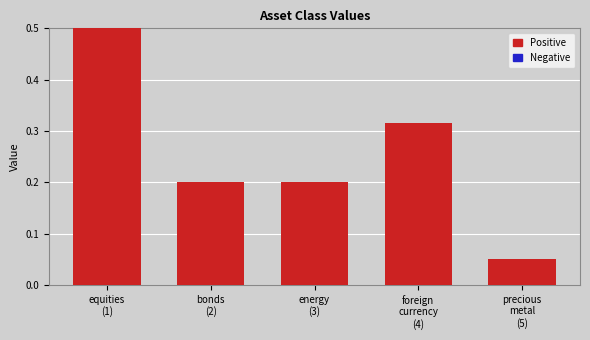

Are the bars grouped side by side (vs. stacked)?

No